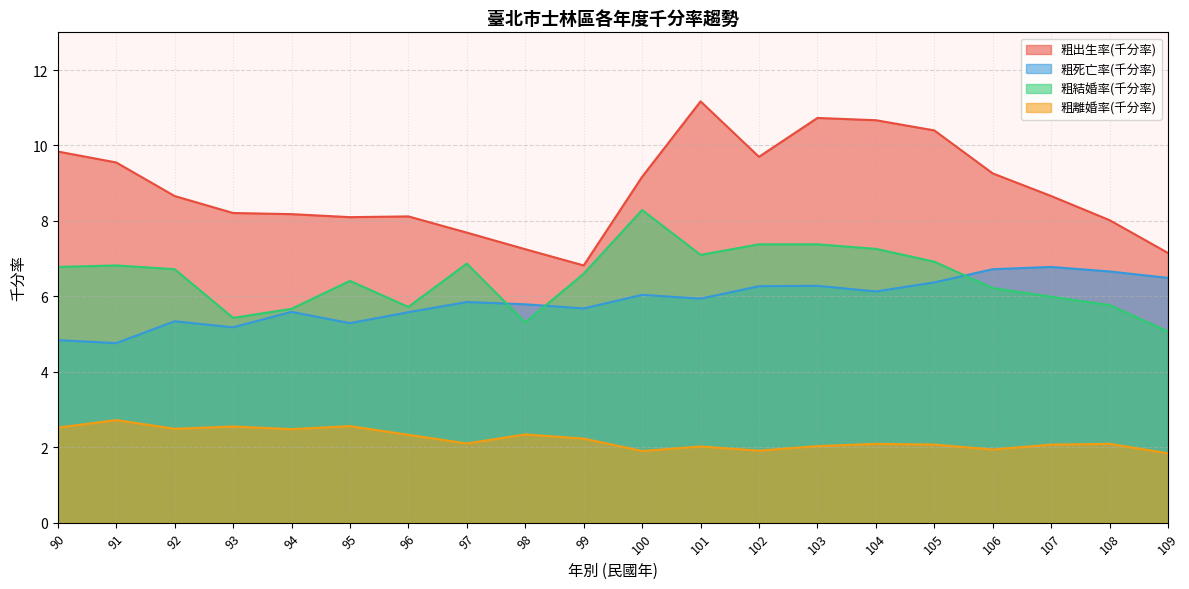

What is the average value of the 粗死亡率(千分率) series?

5.9